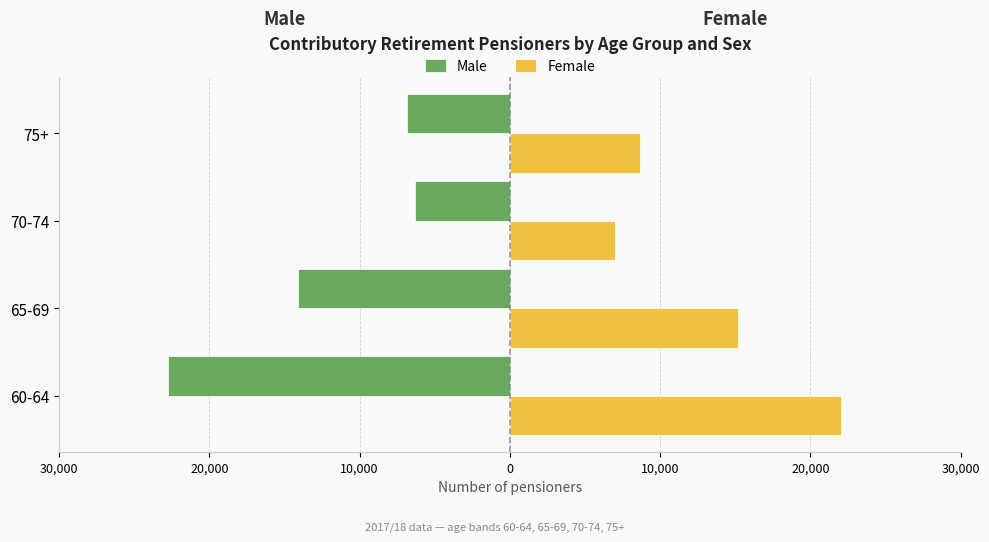

What are all the series names shown in the legend?

Male, Female